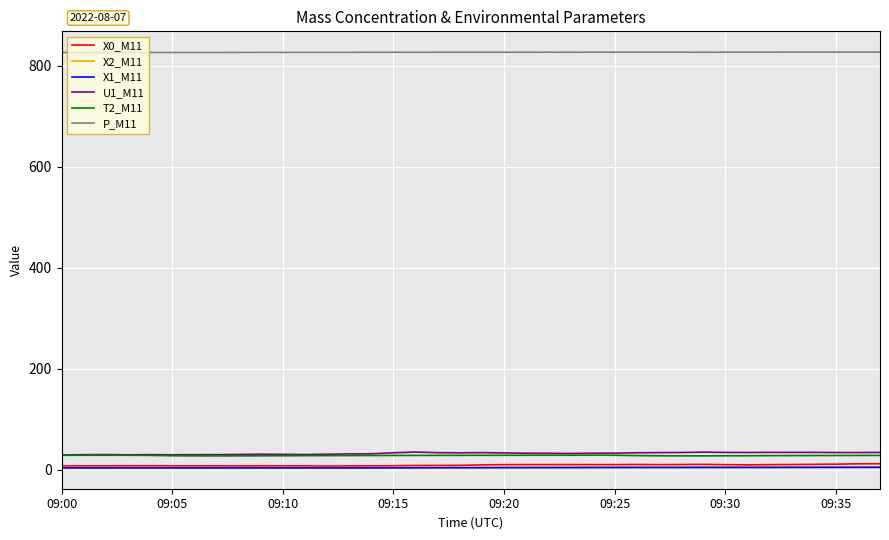

Which series has the largest total across all categories?

P_M11